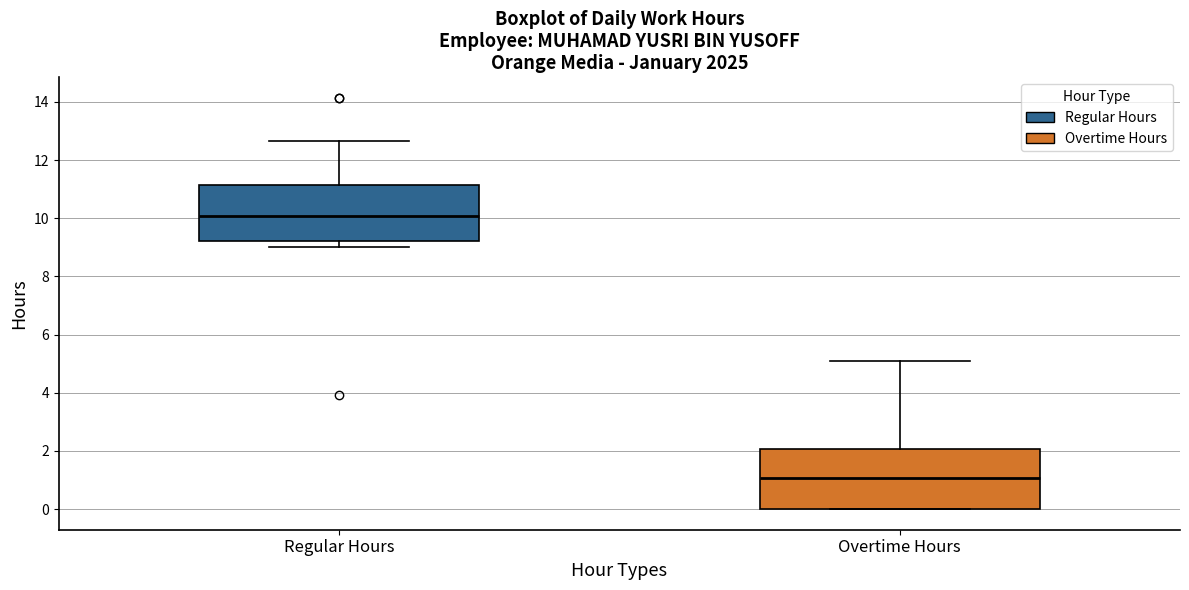

Reading left to right, read every box against the y-axis: the position of its median line, the range the box covers, and the ends of its whiskers. The values are not printed on the chart, so give them approximately, as read against the axis.

Regular Hours: median 10.0, box 9.2 to 11.2, whiskers 9.0 to 12.6
Overtime Hours: median 1.0, box 0.0 to 2.0, whiskers 0.0 to 5.0